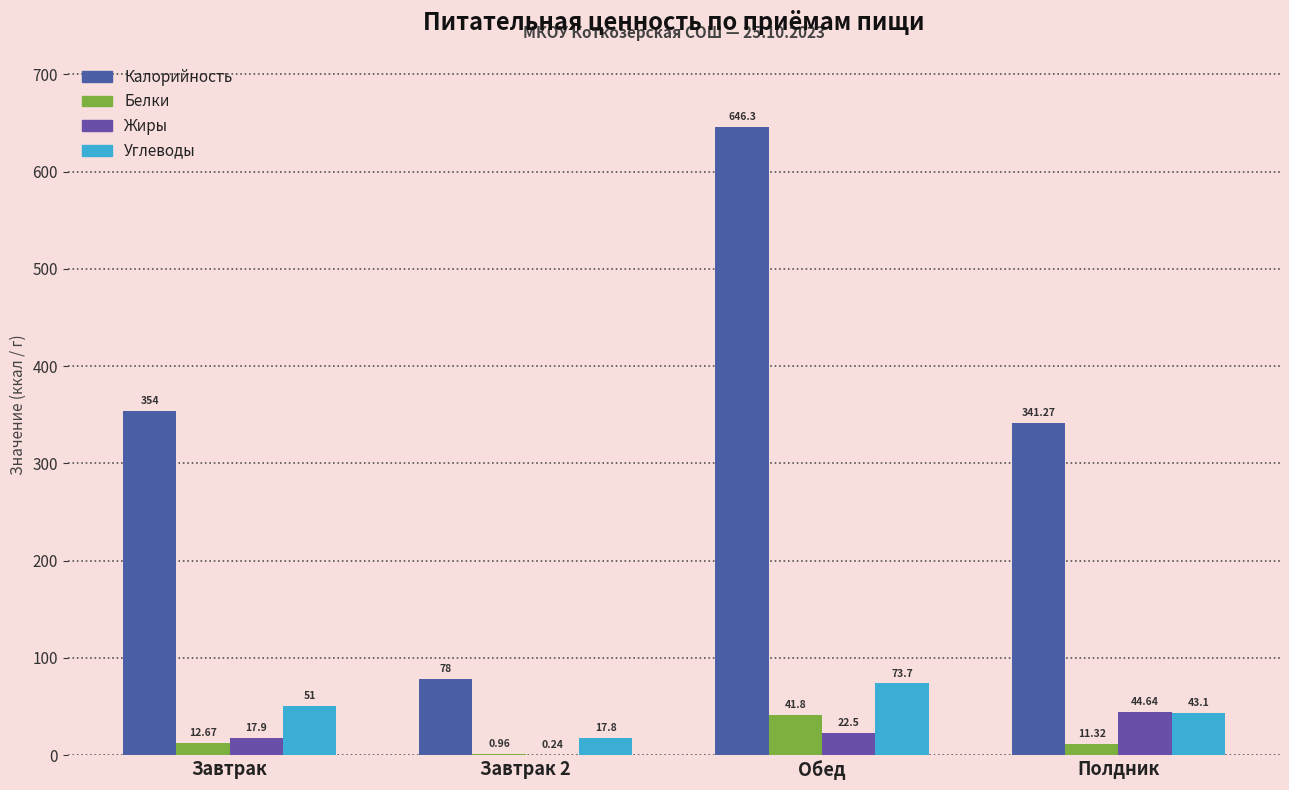

Reading left to right, transcribe all the data shown in this chart.

Калорийность: 354.0	78.0	646.3	341.3
Белки: 12.7	1.0	41.8	11.3
Жиры: 17.9	0.2	22.5	44.6
Углеводы: 51.0	17.8	73.7	43.1